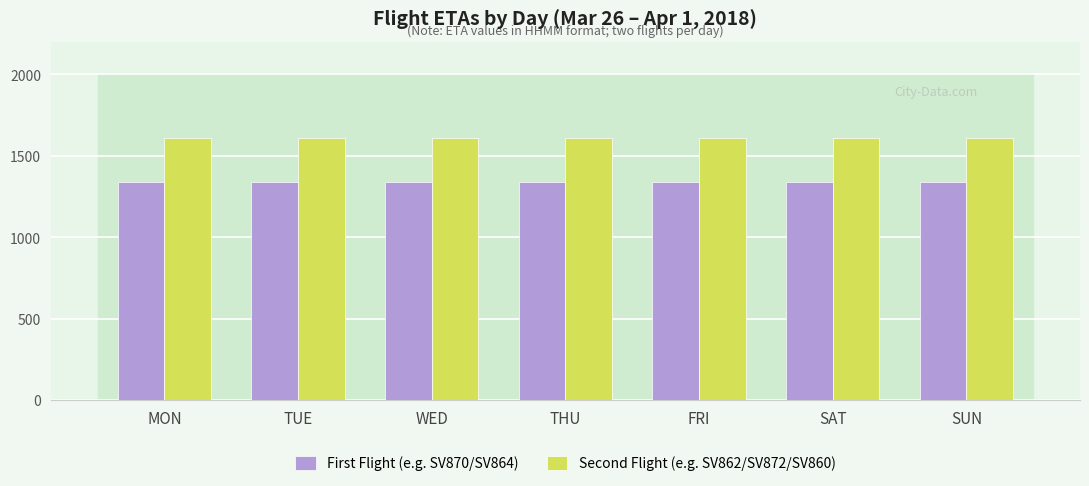

Reading left to right, extract all data points from this chart.

First Flight (e.g. SV870/SV864): 1340	1340	1340	1340	1340	1340	1340
Second Flight (e.g. SV862/SV872/SV860): 1610	1610	1610	1610	1610	1610	1610